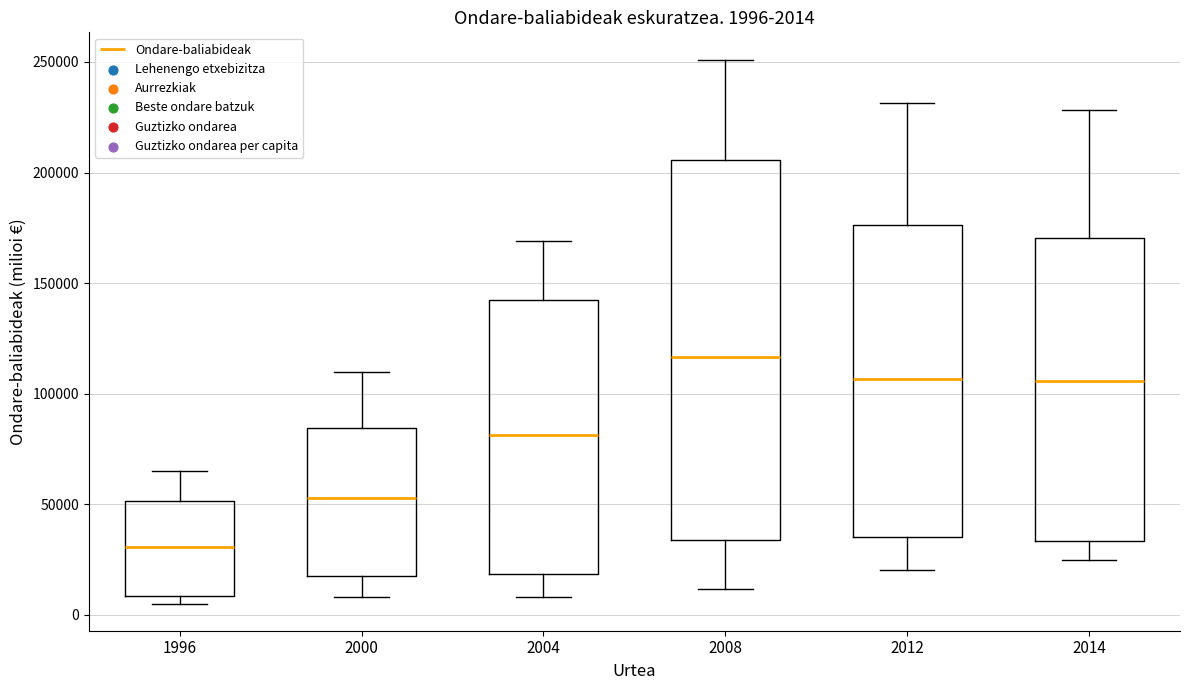

Which box's median line is the highest?

2008